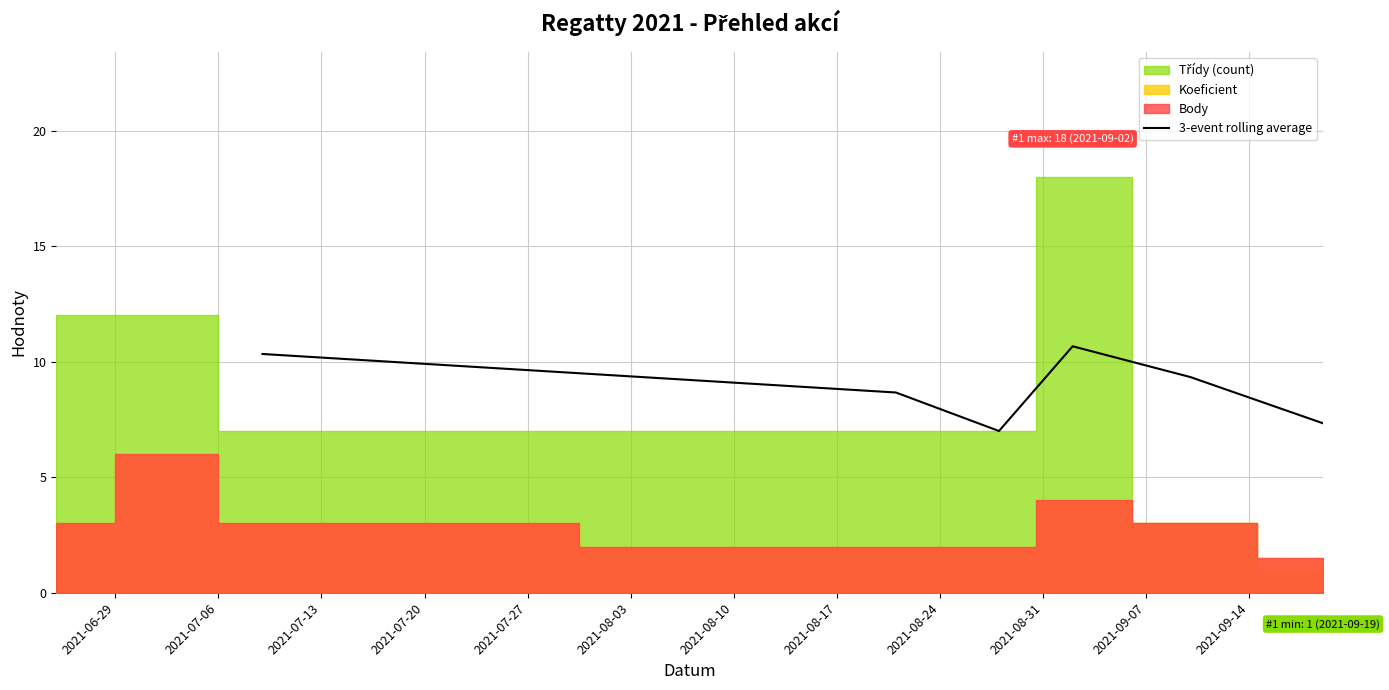

What is the sum of all values?

53.3